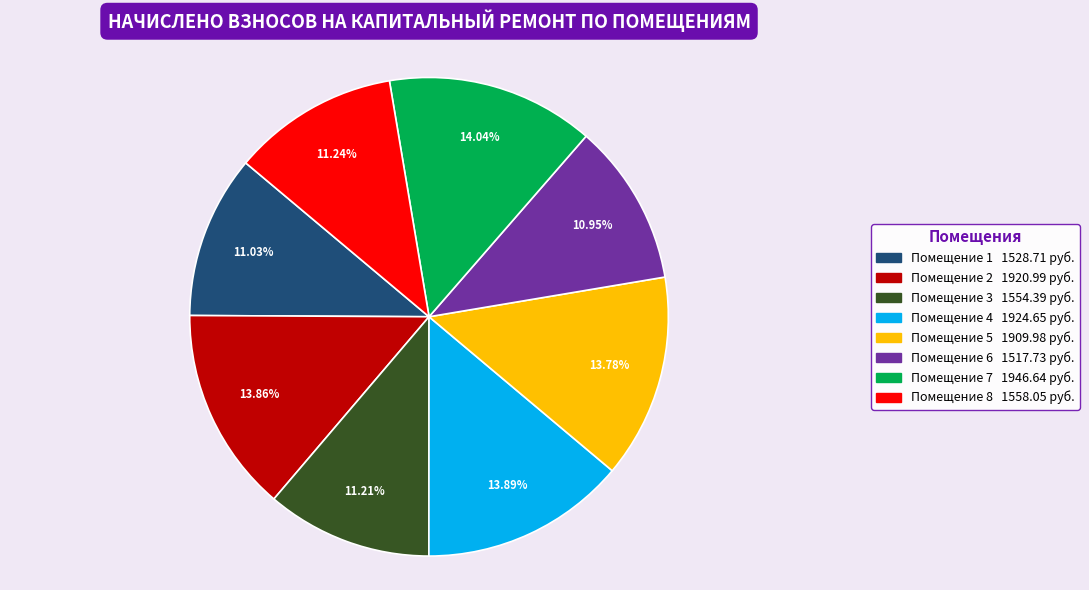

Is there any slice that represents more than half of the pie?

No